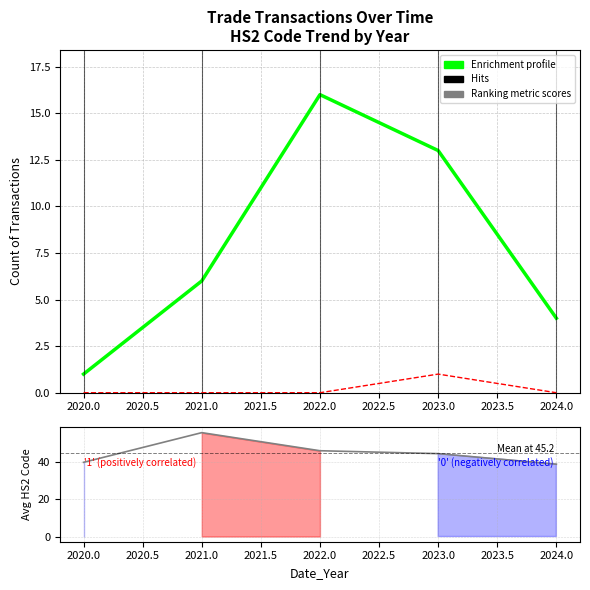

At 2021.0, list the series in order from smallest to largest.

Hits, Enrichment profile, Ranking metric scores